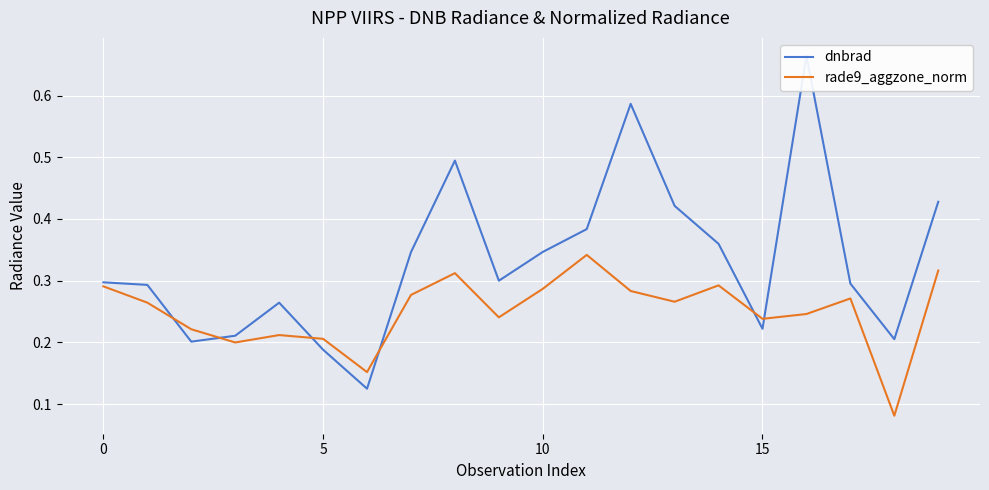

What is the difference between the maximum and minimum values in the dnbrad series?

0.5